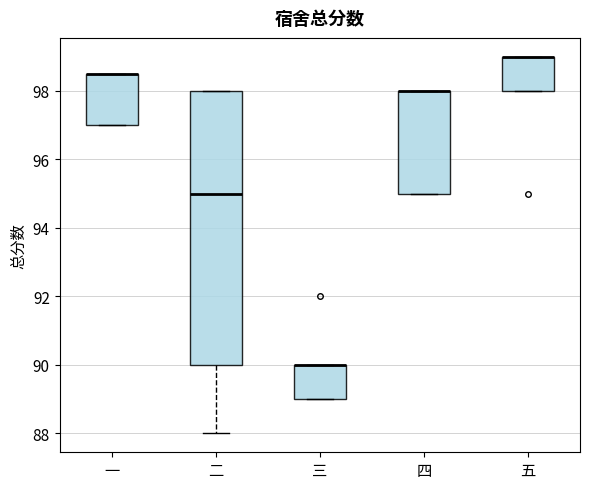

Where does the median line of the box for 二 sit on the y-axis? The values are not printed on the chart, so give them approximately, as read against the axis.

95.0